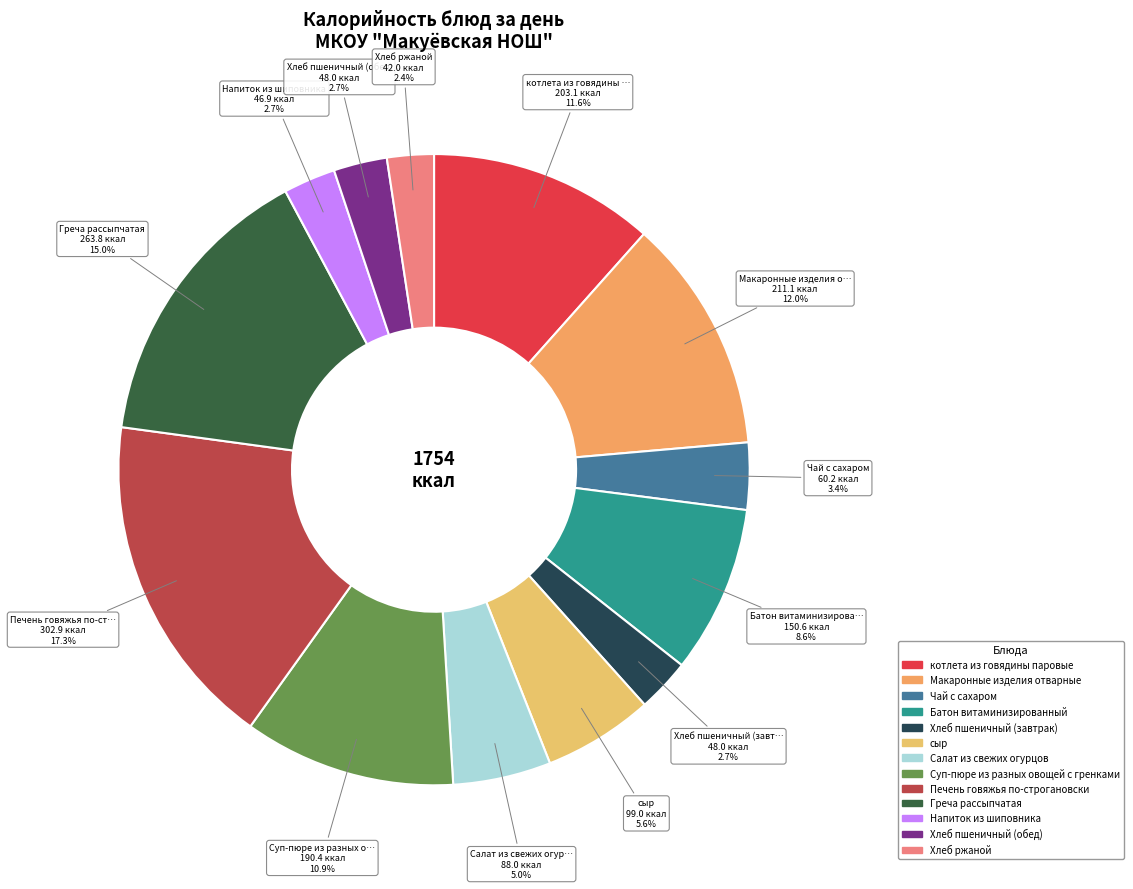

Which category has the biggest portion of the pie?

Печень говяжья по-строгановски